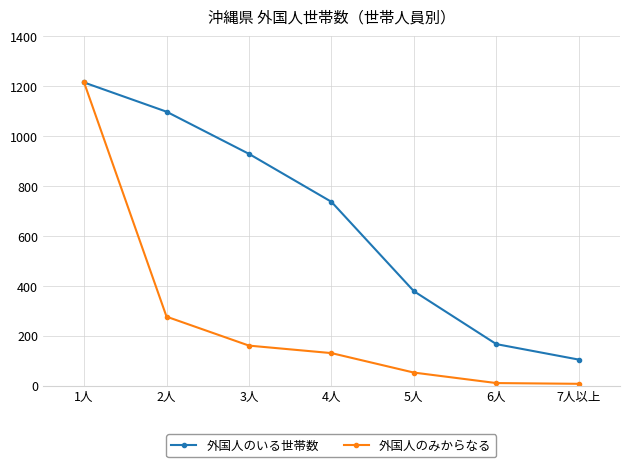

The value of 外国人のいる世帯数 at 5人 is 379. True or false?

True